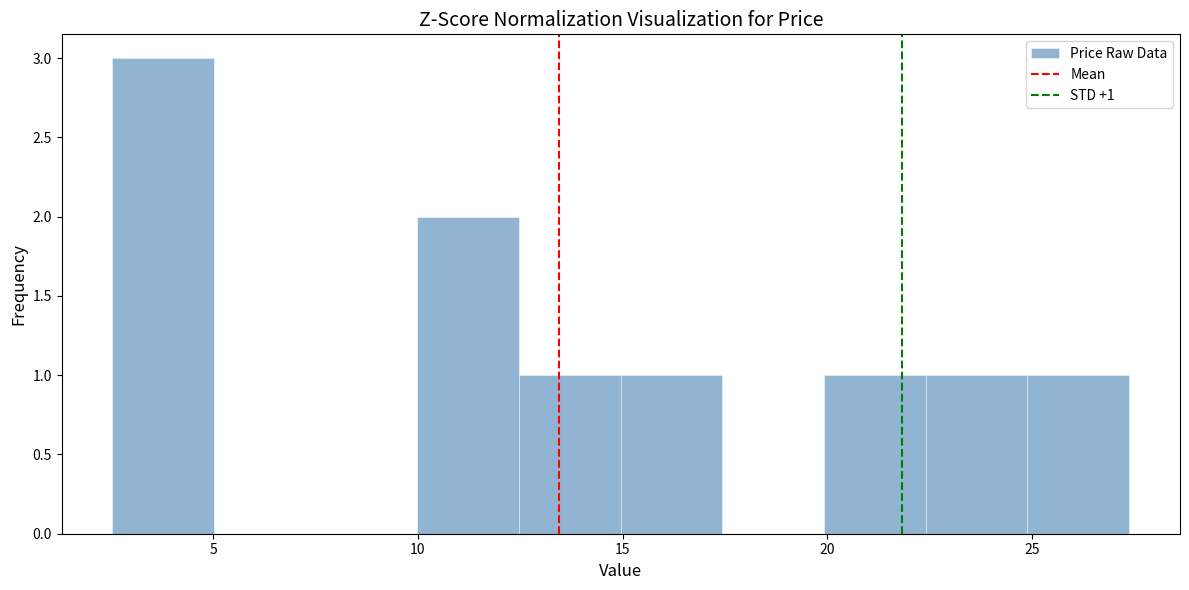

Over which range of the x-axis is the bar tallest?

2.5 to 5.0